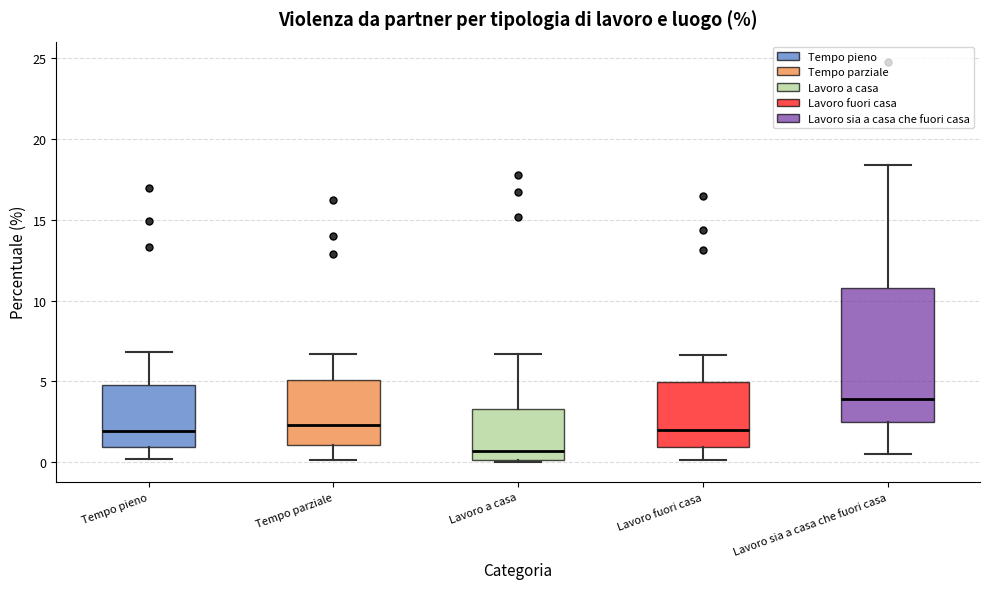

Which box has the lowest median line?

Lavoro a casa